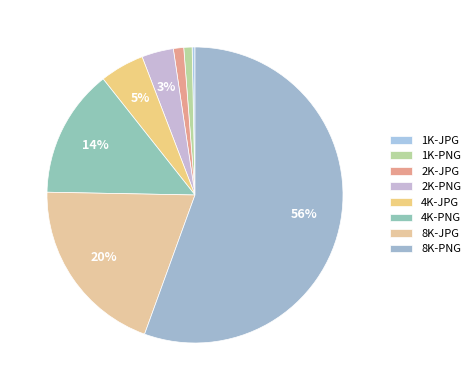

What is the largest slice in the pie chart?

8K-PNG